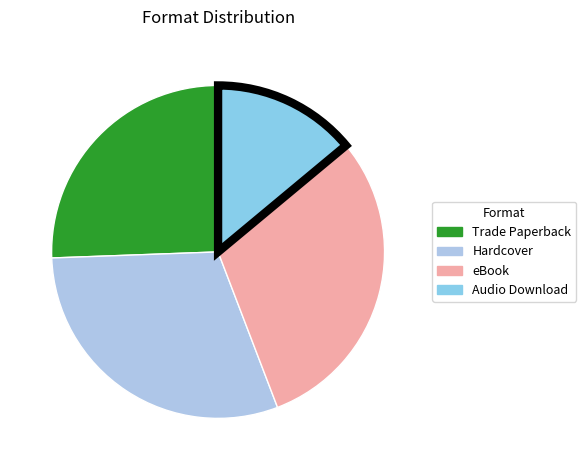

What is the largest slice in the pie chart?

Hardcover